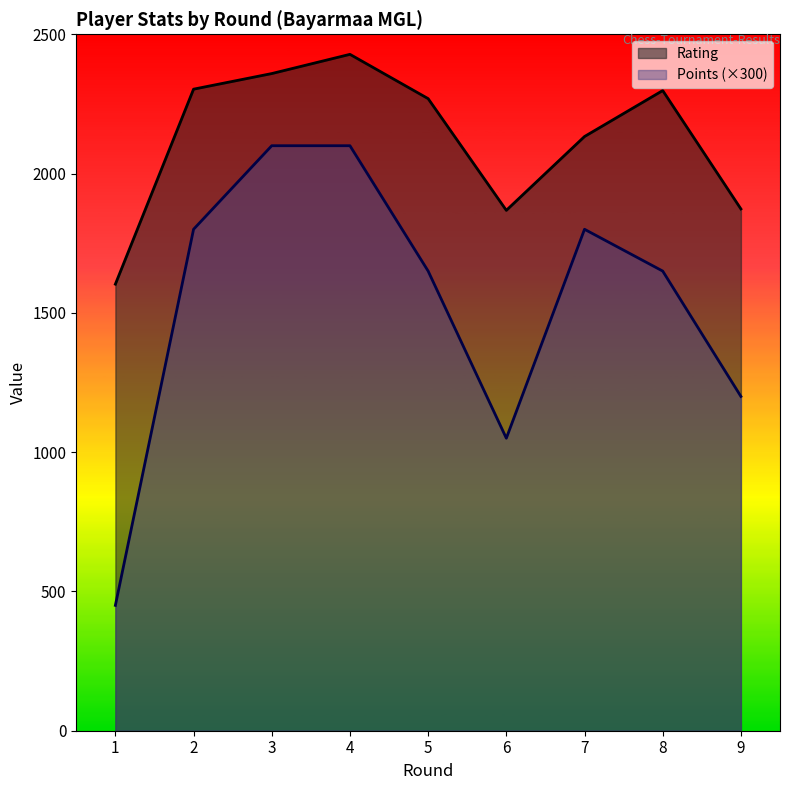

Is it true that Points equals 867 at 8?

False